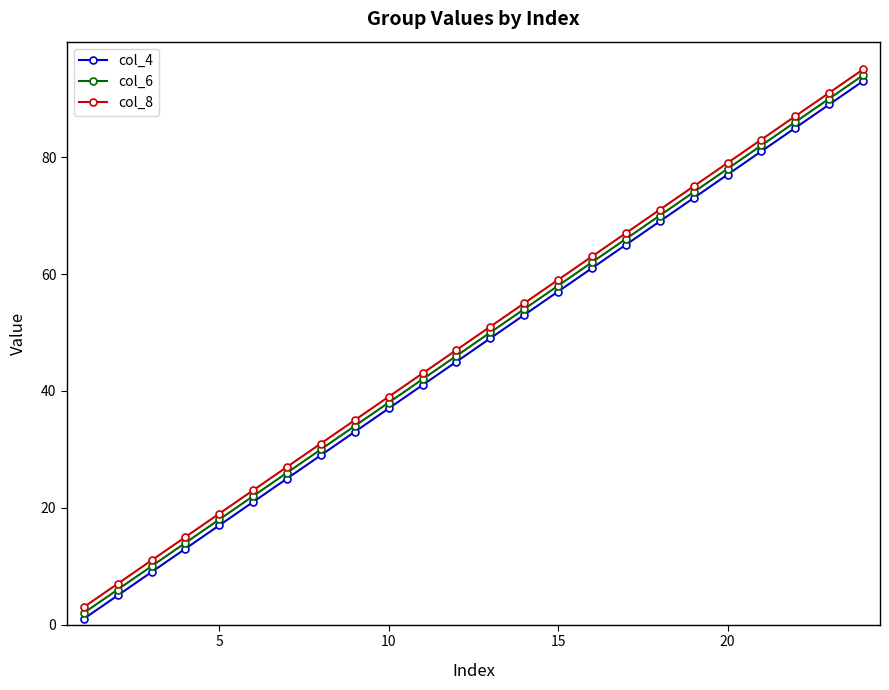

Does the chart display data point markers on the line(s)?

Yes